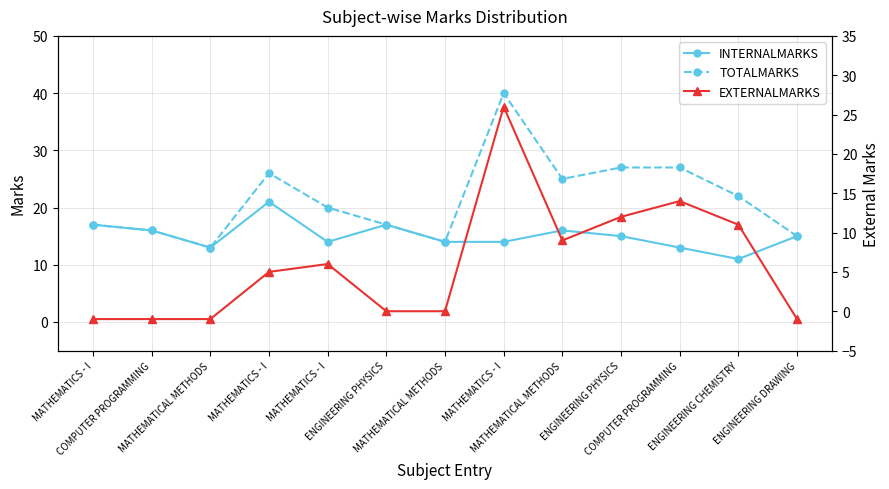

Reading right to left, list all the values displayed in this chart.

INTERNALMARKS: ENGINEERING DRAWING=15	ENGINEERING CHEMISTRY=11	COMPUTER PROGRAMMING=13	ENGINEERING PHYSICS=15	MATHEMATICAL METHODS=16	MATHEMATICS - I=14	MATHEMATICAL METHODS=14	ENGINEERING PHYSICS=17	MATHEMATICS - I=14	MATHEMATICS - I=21	MATHEMATICAL METHODS=13	COMPUTER PROGRAMMING=16	MATHEMATICS - I=17
TOTALMARKS: ENGINEERING DRAWING=15	ENGINEERING CHEMISTRY=22	COMPUTER PROGRAMMING=27	ENGINEERING PHYSICS=27	MATHEMATICAL METHODS=25	MATHEMATICS - I=40	MATHEMATICAL METHODS=14	ENGINEERING PHYSICS=17	MATHEMATICS - I=20	MATHEMATICS - I=26	MATHEMATICAL METHODS=13	COMPUTER PROGRAMMING=16	MATHEMATICS - I=17
EXTERNALMARKS: ENGINEERING DRAWING=-1	ENGINEERING CHEMISTRY=11	COMPUTER PROGRAMMING=14	ENGINEERING PHYSICS=12	MATHEMATICAL METHODS=9	MATHEMATICS - I=26	MATHEMATICAL METHODS=0	ENGINEERING PHYSICS=0	MATHEMATICS - I=6	MATHEMATICS - I=5	MATHEMATICAL METHODS=-1	COMPUTER PROGRAMMING=-1	MATHEMATICS - I=-1